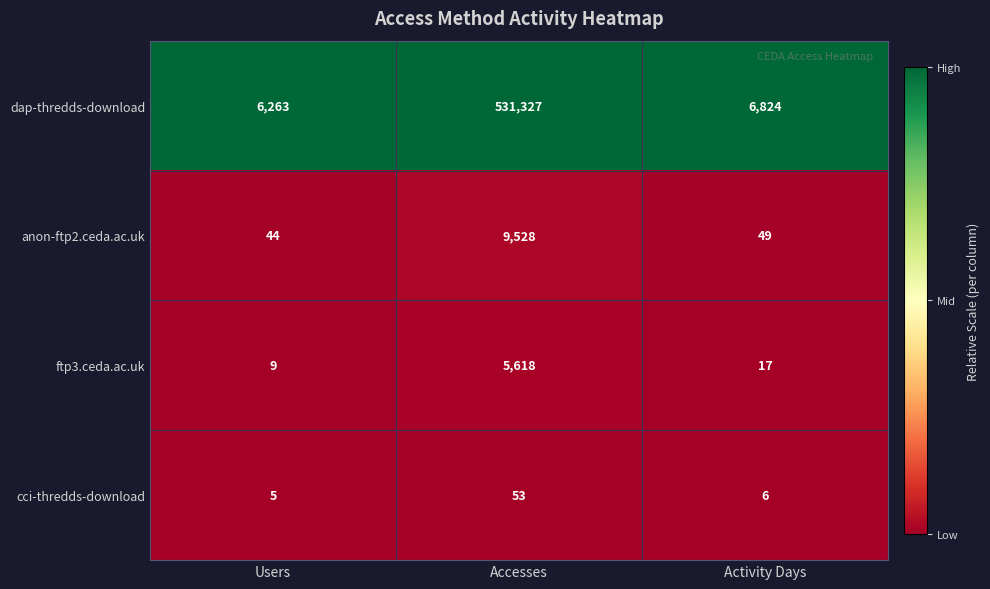

Count the number of data series in this chart.

4